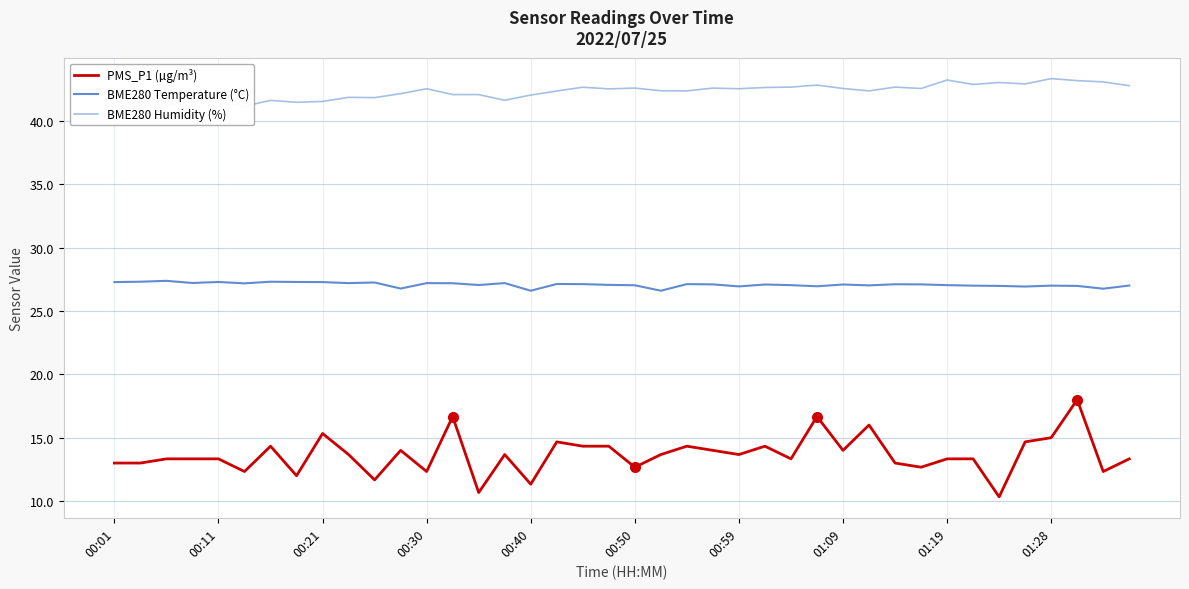

Which series has the widest spread of values?

PMS_P1 (µg/m³)